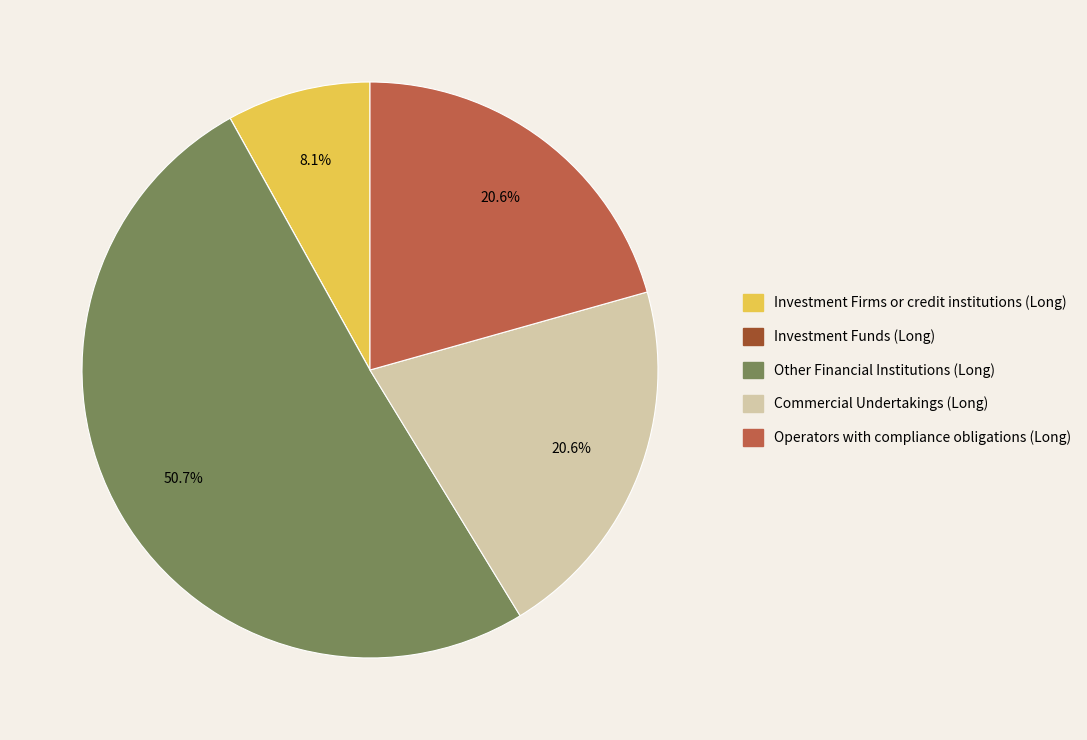

The Investment Firms or credit institutions (Long) slice represents 8% of the pie. True or false?

True